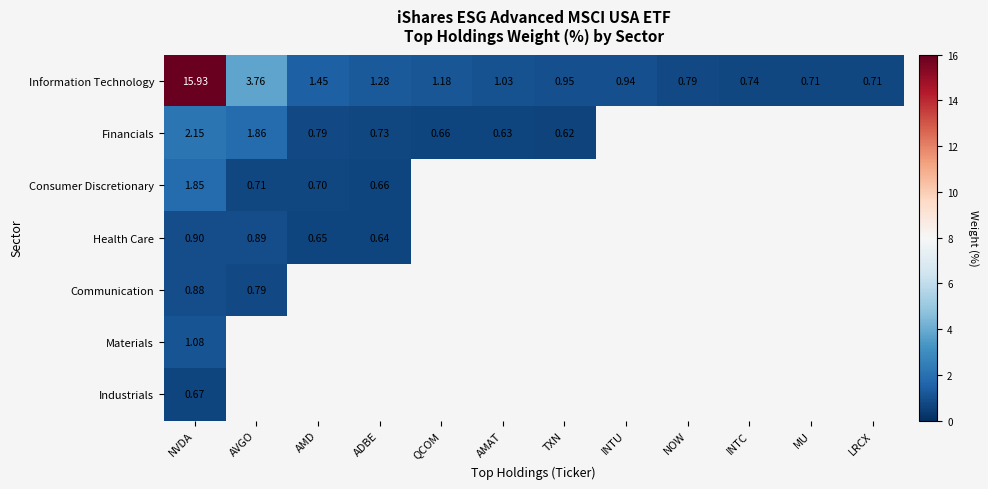

At which label does Information Technology reach its peak?

NVDA